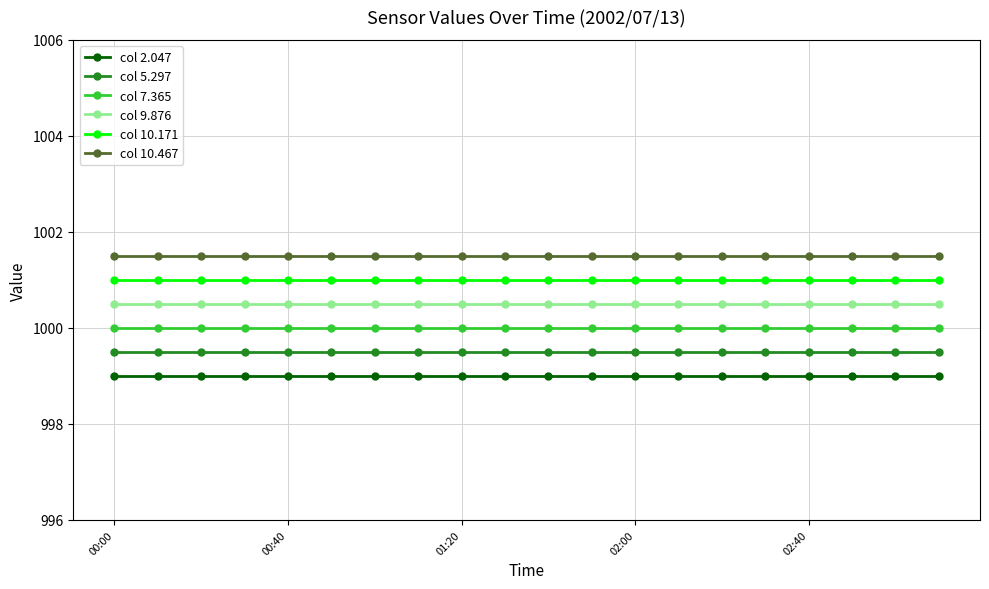

At how many categories does at least one series exceed 1000?

20